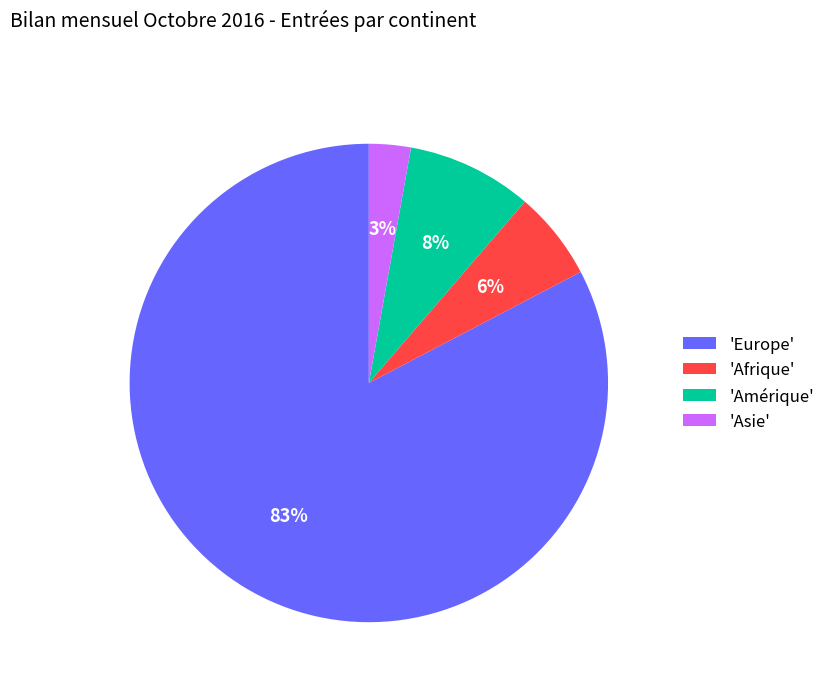

Is there any slice that represents more than half of the pie?

Yes